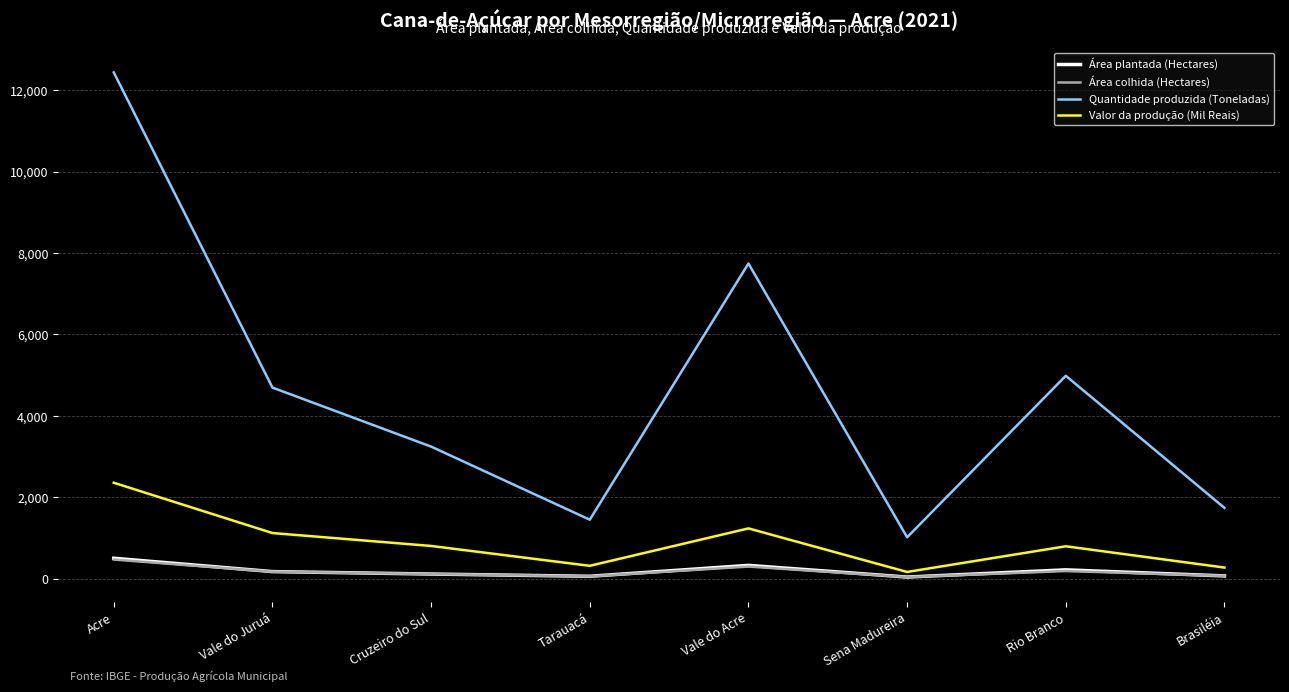

What is the greatest value displayed?

12439